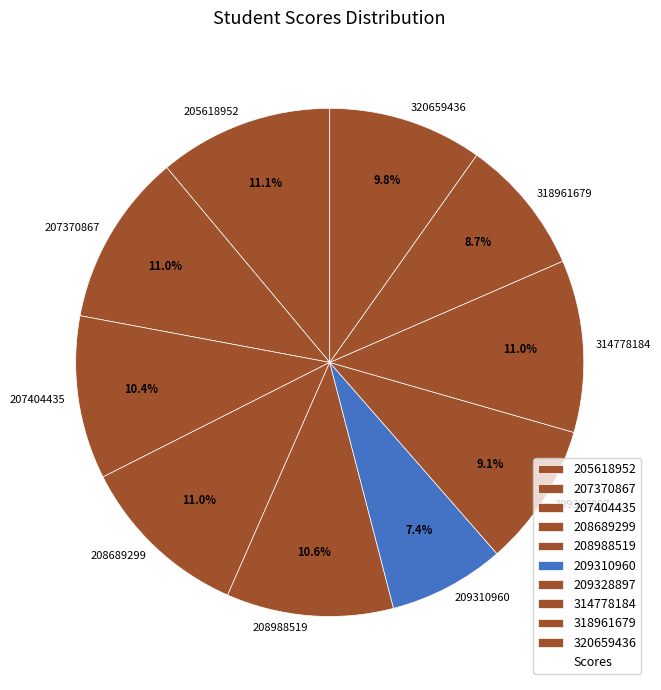

Count the number of slices in the pie.

10